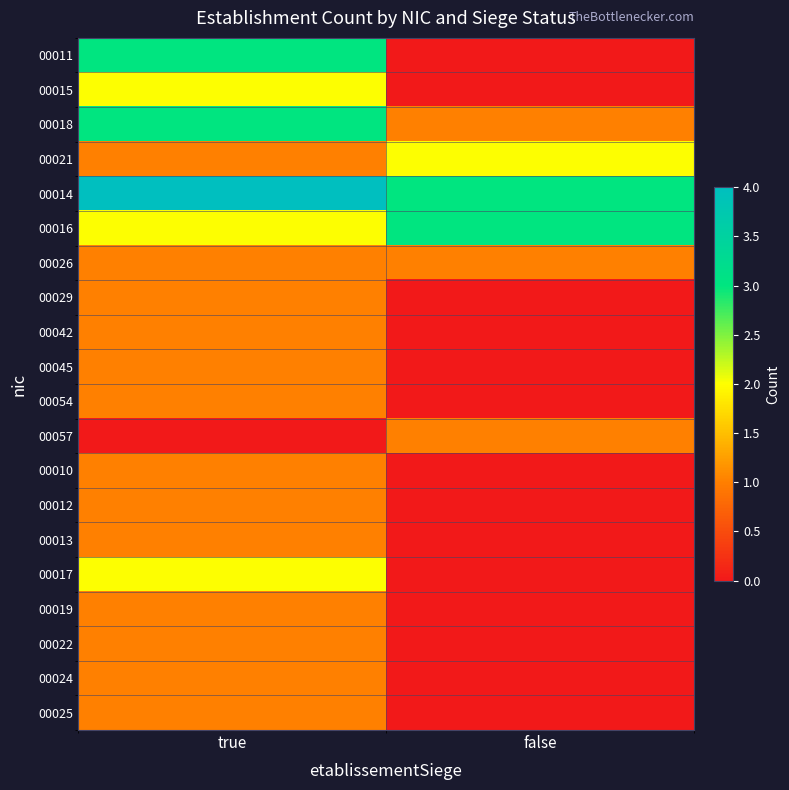

Rank the series by their maximum value, from highest to lowest.

00014, 00011, 00018, 00016, 00015, 00021, 00017, 00026, 00029, 00042, 00045, 00054, 00057, 00010, 00012, 00013, 00019, 00022, 00024, 00025